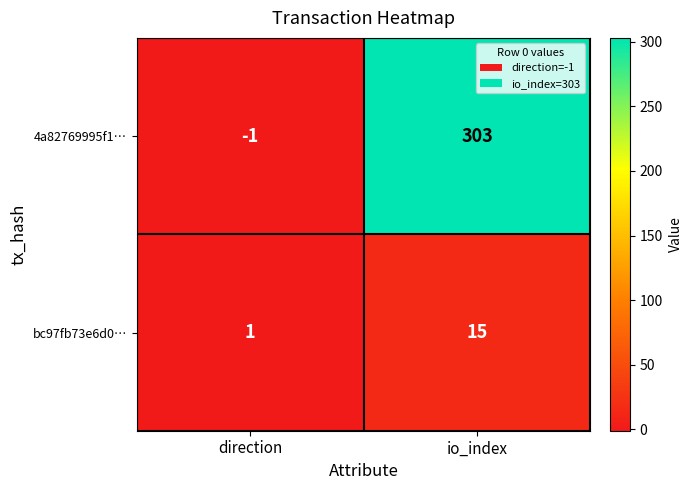

Which series has the widest spread of values?

4a82769995f1…